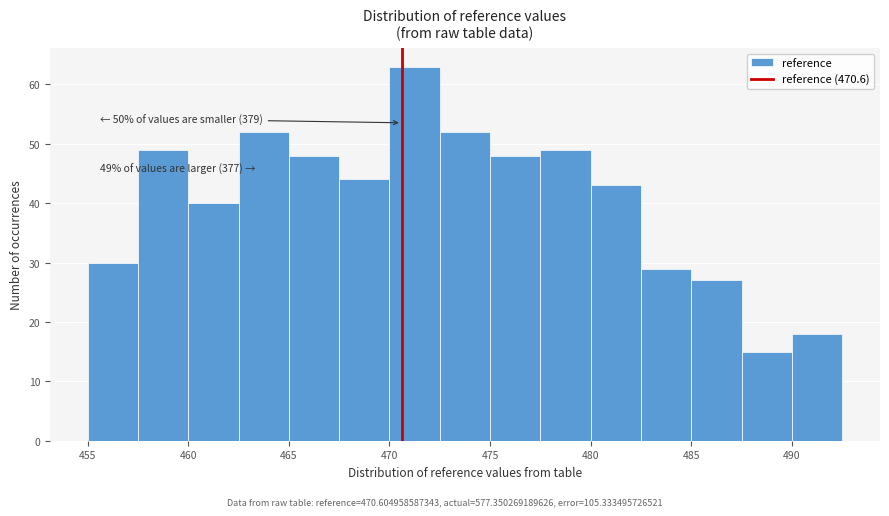

Which range on the x-axis has the tallest bar?

470.0 to 472.5